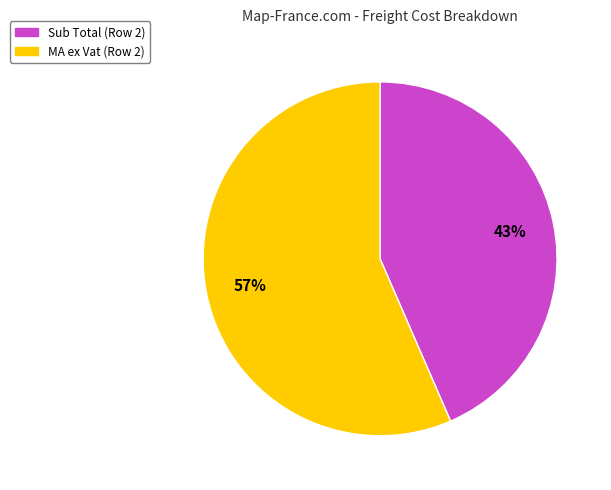

What percentage is the MA ex Vat (Row 2) slice, to the nearest percent?

57%